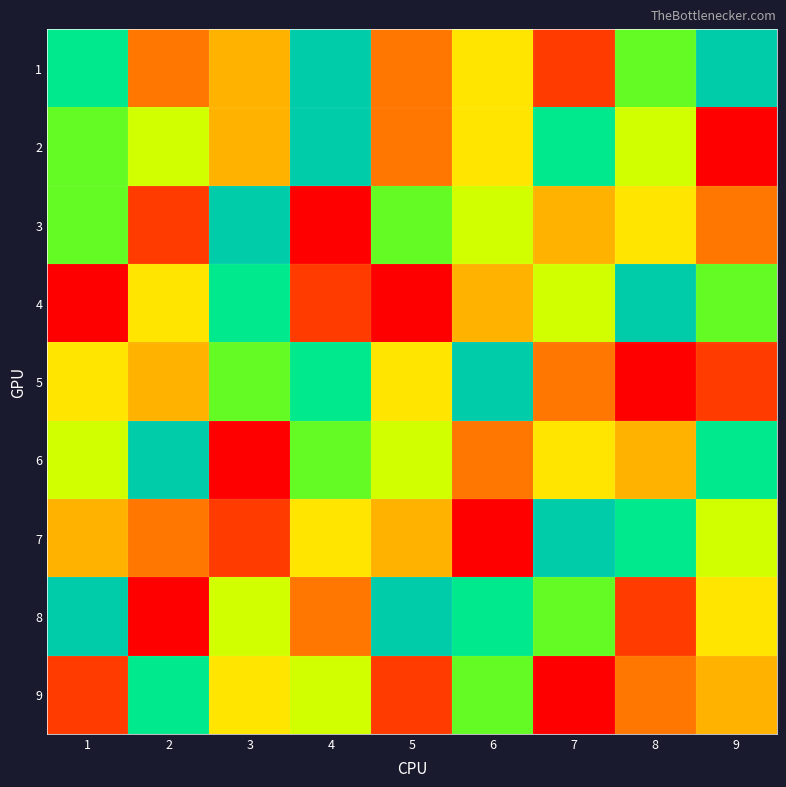

Reading left to right, what are all the values shown in this chart?

1: 1=8	2=3	3=4	4=9	5=3	6=5	7=2	8=7	9=9
2: 1=7	2=6	3=4	4=9	5=3	6=5	7=8	8=6	9=1
3: 1=7	2=2	3=9	4=1	5=7	6=6	7=4	8=5	9=3
4: 1=1	2=5	3=8	4=2	5=1	6=4	7=6	8=9	9=7
5: 1=5	2=4	3=7	4=8	5=5	6=9	7=3	8=1	9=2
6: 1=6	2=9	3=1	4=7	5=6	6=3	7=5	8=4	9=8
7: 1=4	2=3	3=2	4=5	5=4	6=1	7=9	8=8	9=6
8: 1=9	2=1	3=6	4=3	5=9	6=8	7=7	8=2	9=5
9: 1=2	2=8	3=5	4=6	5=2	6=7	7=1	8=3	9=4